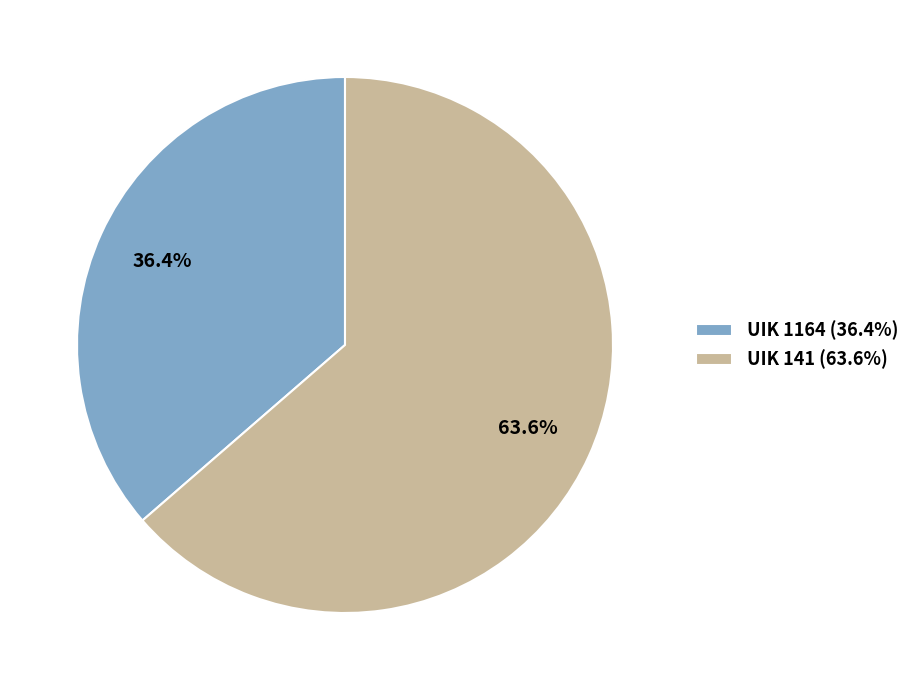

Between UIK 141 (63.6%) and UIK 1164 (36.4%), which is larger?

UIK 141 (63.6%)